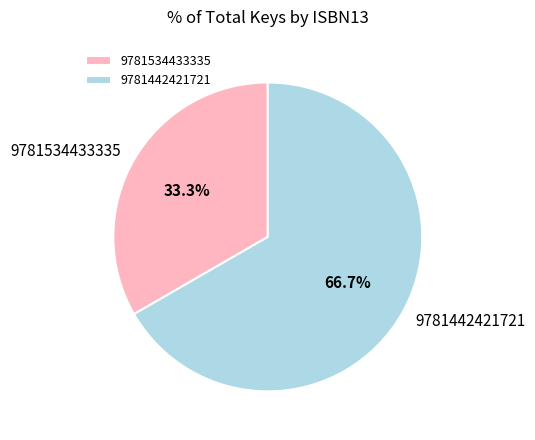

To the nearest percent, what is the difference between the 9781442421721 and 9781534433335 slice percentages?

33%